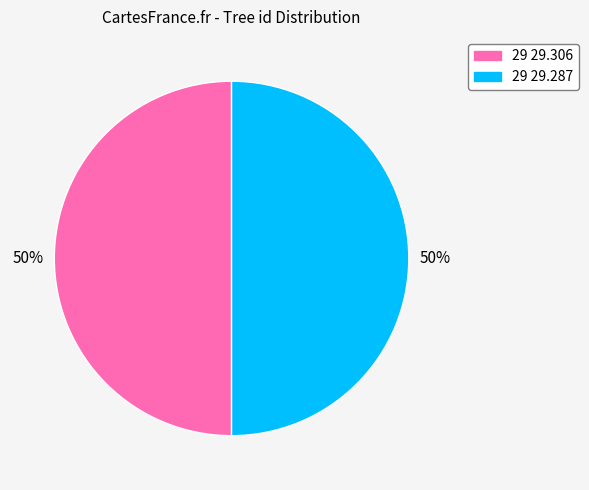

To the nearest percent, what is the combined percentage of 29 29.306 and 29 29.287?

100%